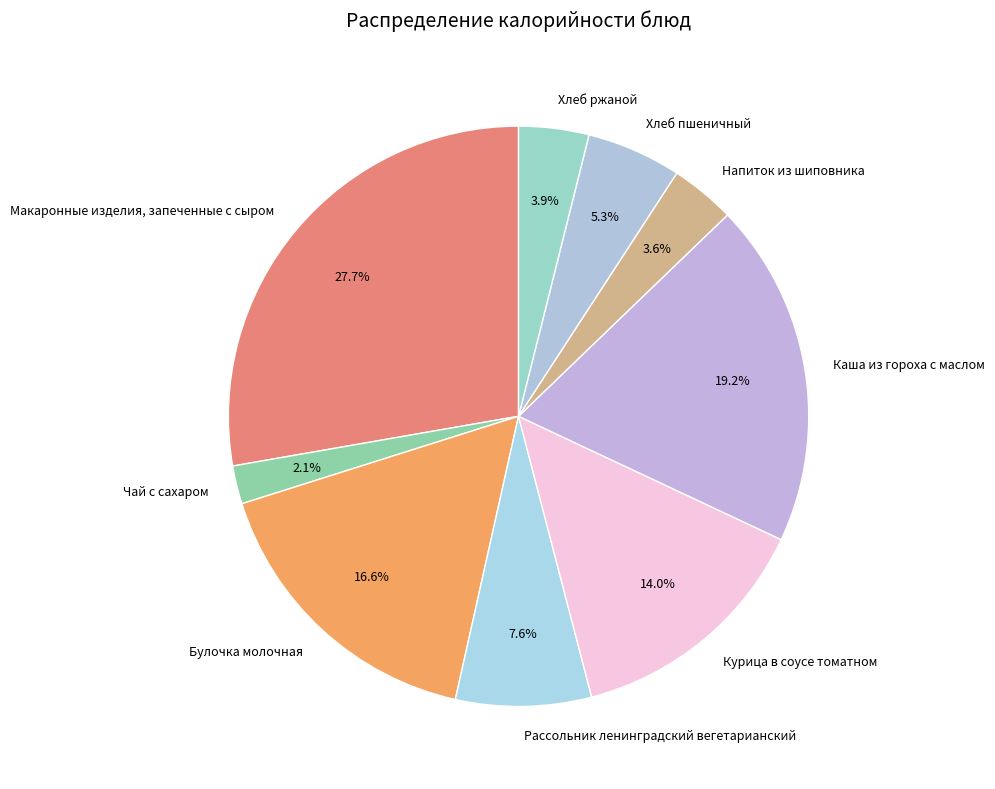

To the nearest percent, what is the difference between the Хлеб ржаной and Хлеб пшеничный slice percentages?

1%